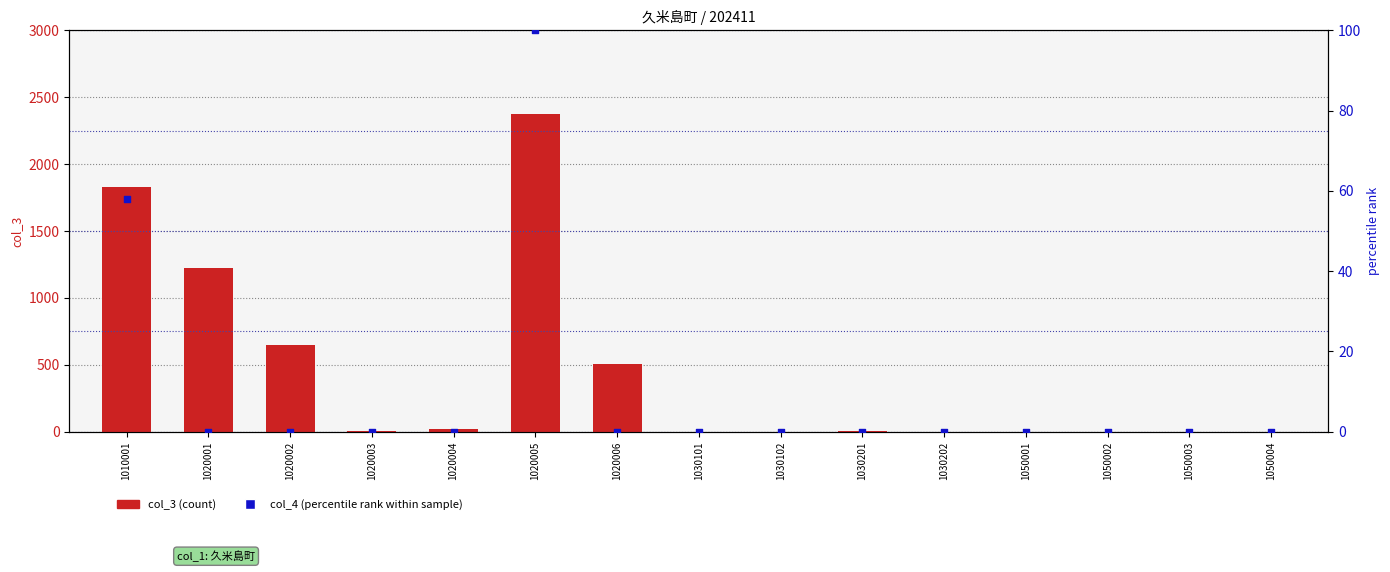

At which category is the sum across all series the highest?

1020005